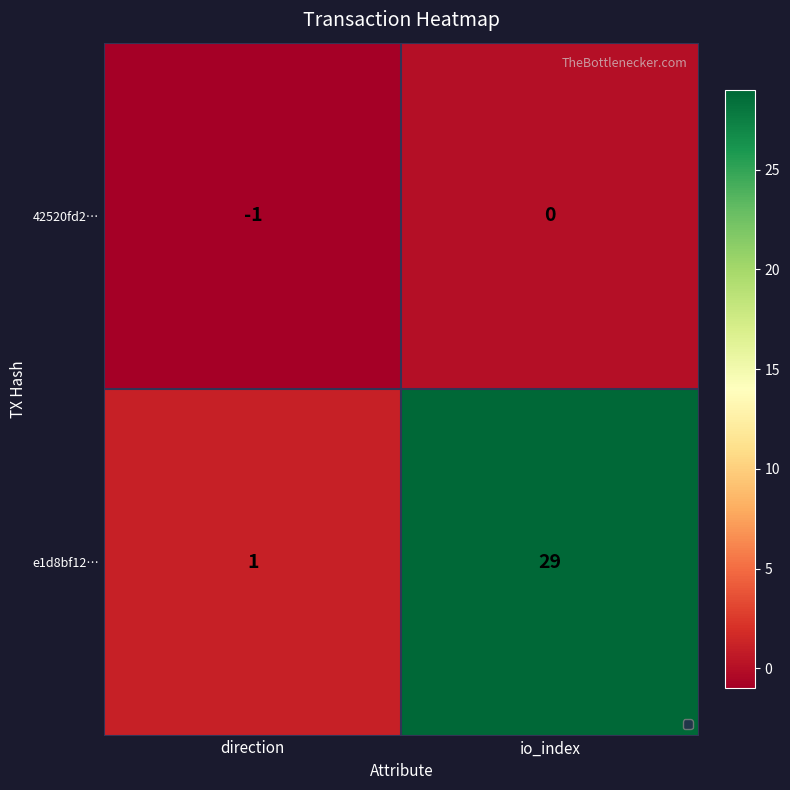

Reading right to left, extract all data points from this chart.

42520fd2…: io_index=0	direction=-1
e1d8bf12…: io_index=29	direction=1